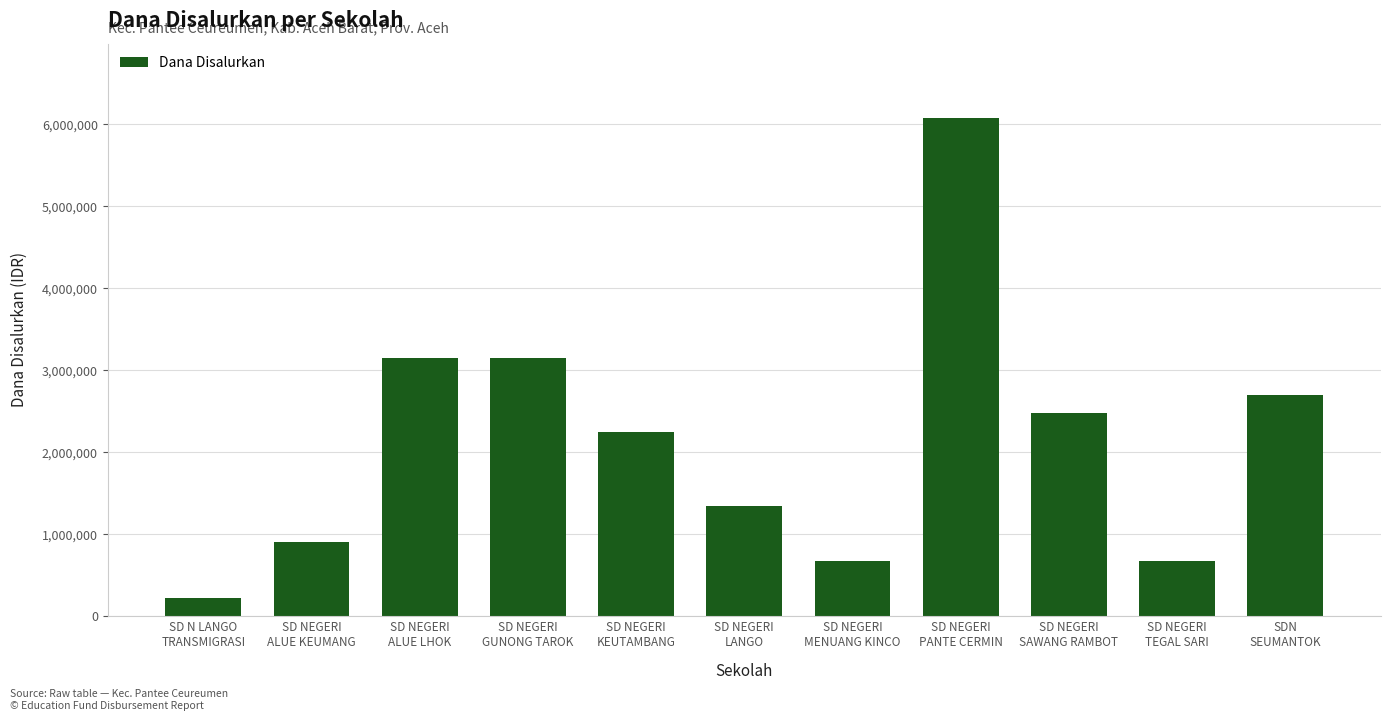

Count the number of categories in the chart.

11